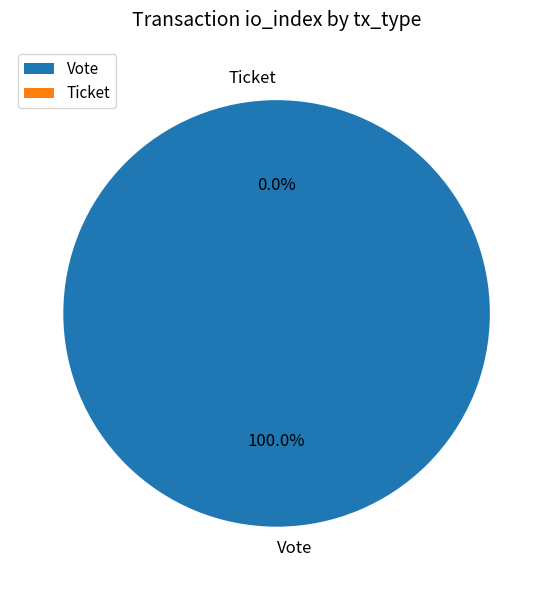

To the nearest percent, what is the combined percentage of Ticket and Vote?

100%